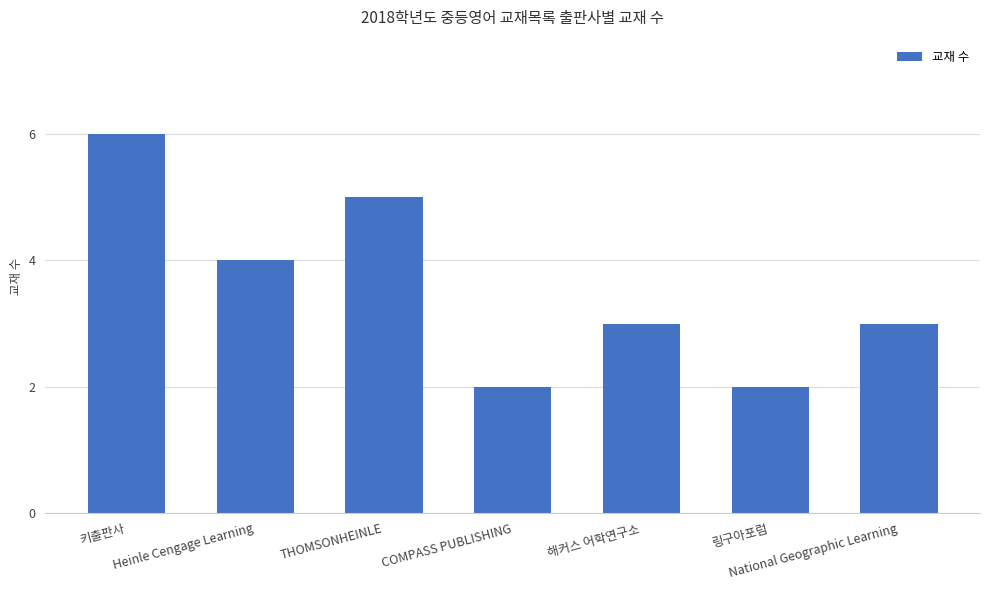

Count the number of categories in the chart.

7